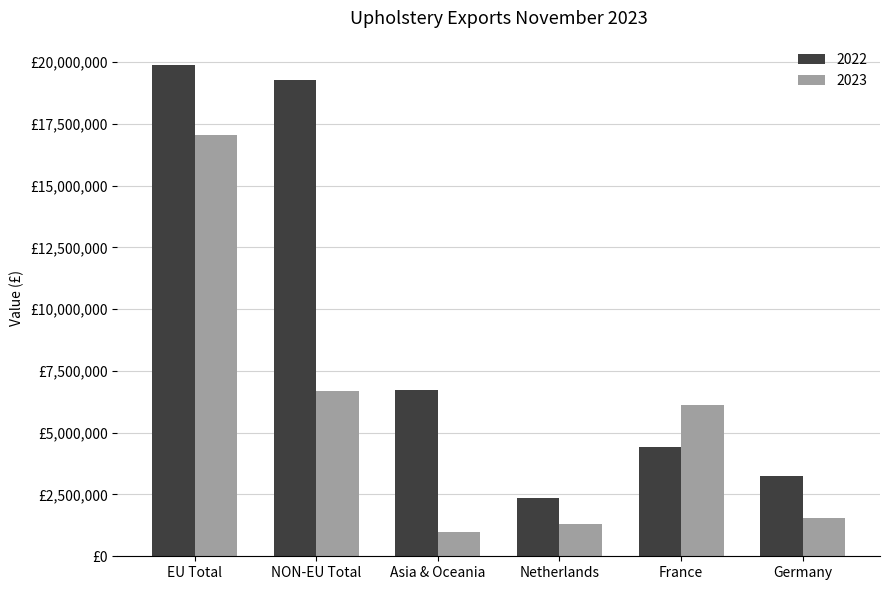

Does the chart contain any negative values?

No